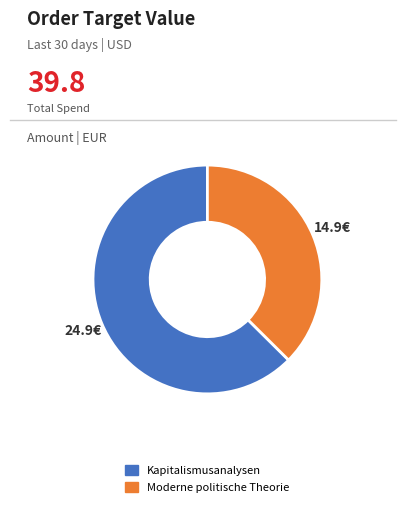

Rank the categories by value from highest to lowest.

Kapitalismusanalysen, Moderne politische Theorie